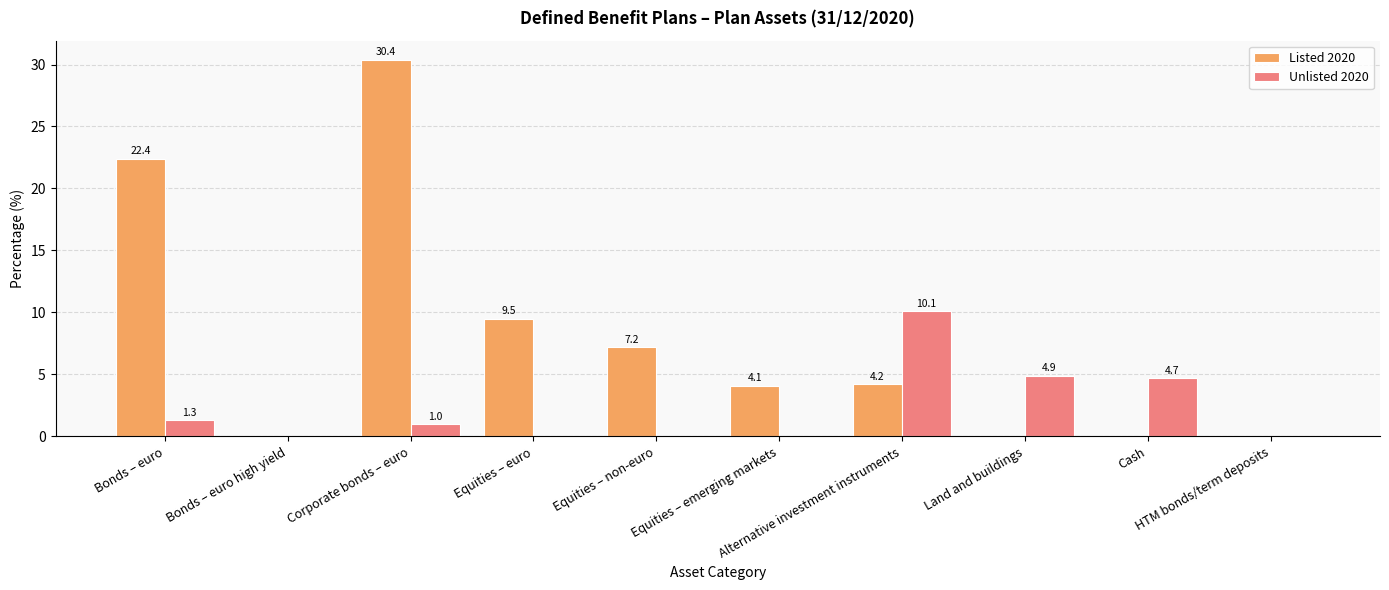

Does the chart contain stacked bars?

No